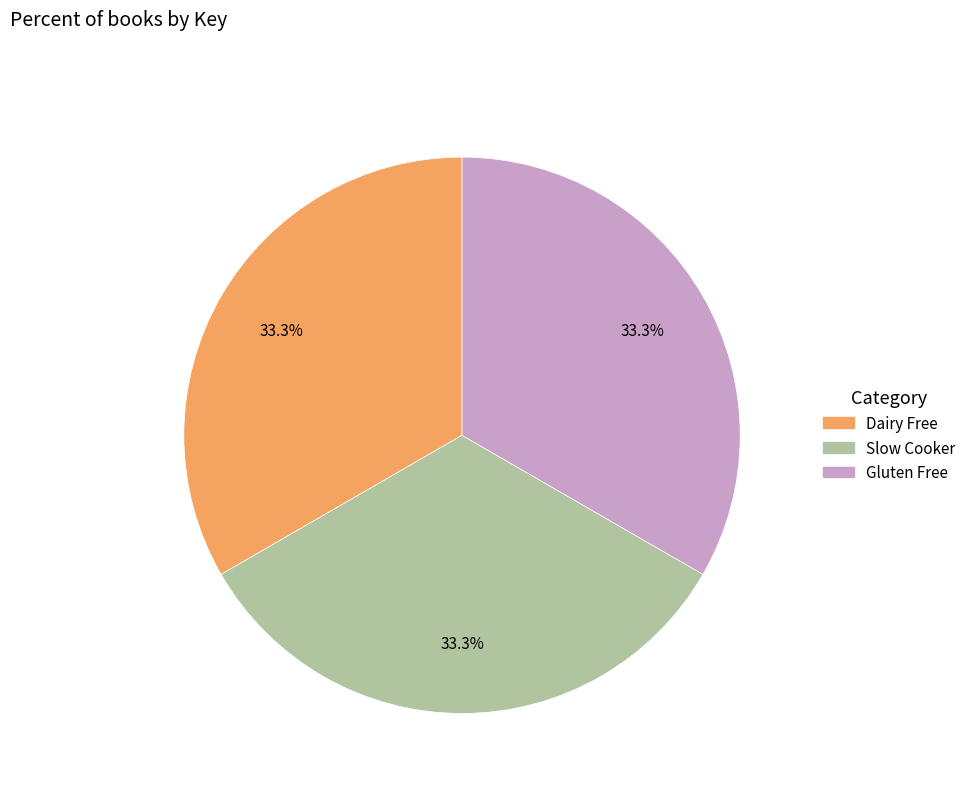

Count the number of slices in the pie.

3